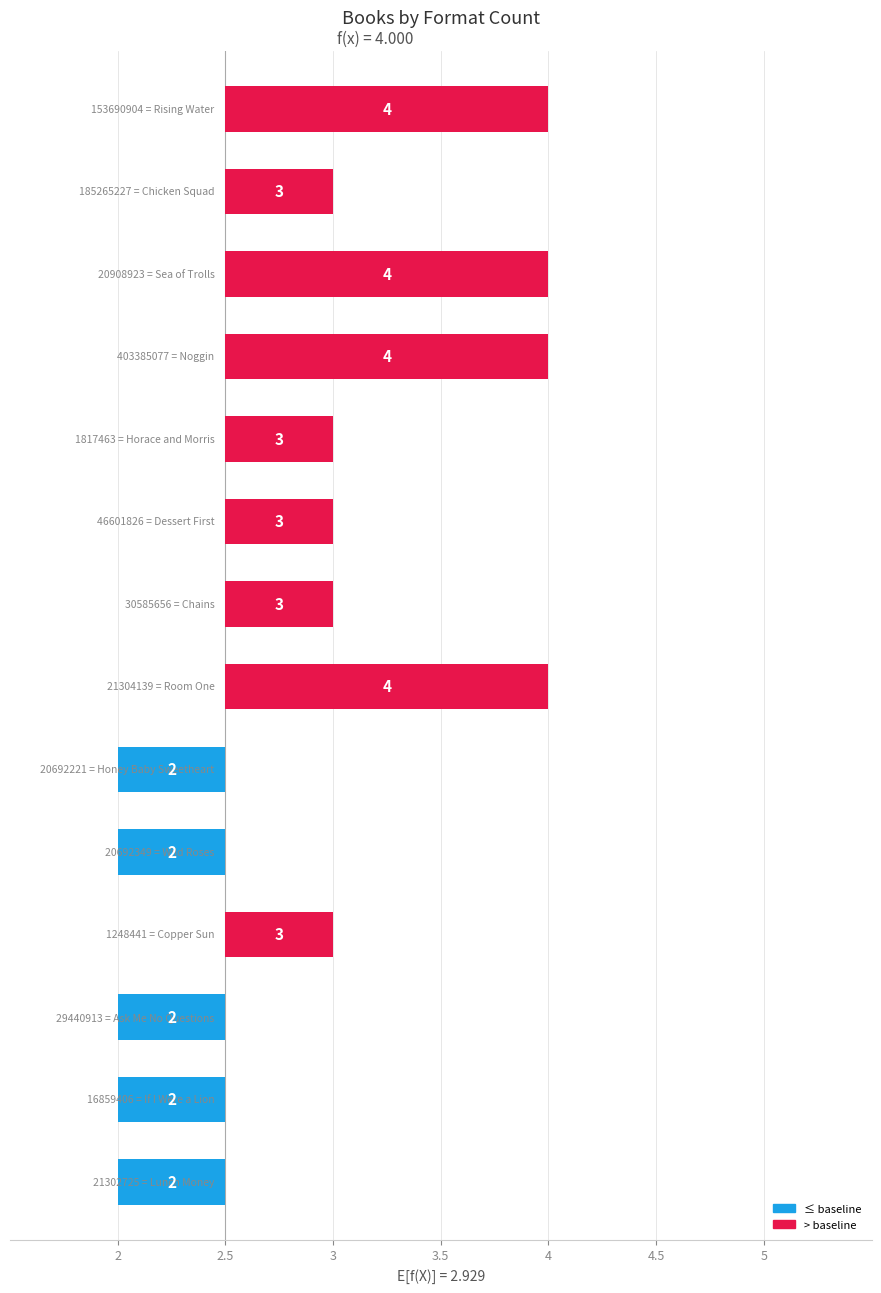

Reading left to right, transcribe all the data shown in this chart.

Rising Water=4	Chicken Squad=3	Sea of Trolls=4	Noggin=4	Horace and Morris=3	Dessert First=3	Chains=3	Room One=4	Honey Baby Sweetheart=2	Wild Roses=2	Copper Sun=3	Ask Me No Questions=2	If I Were a Lion=2	Lunch Money=2